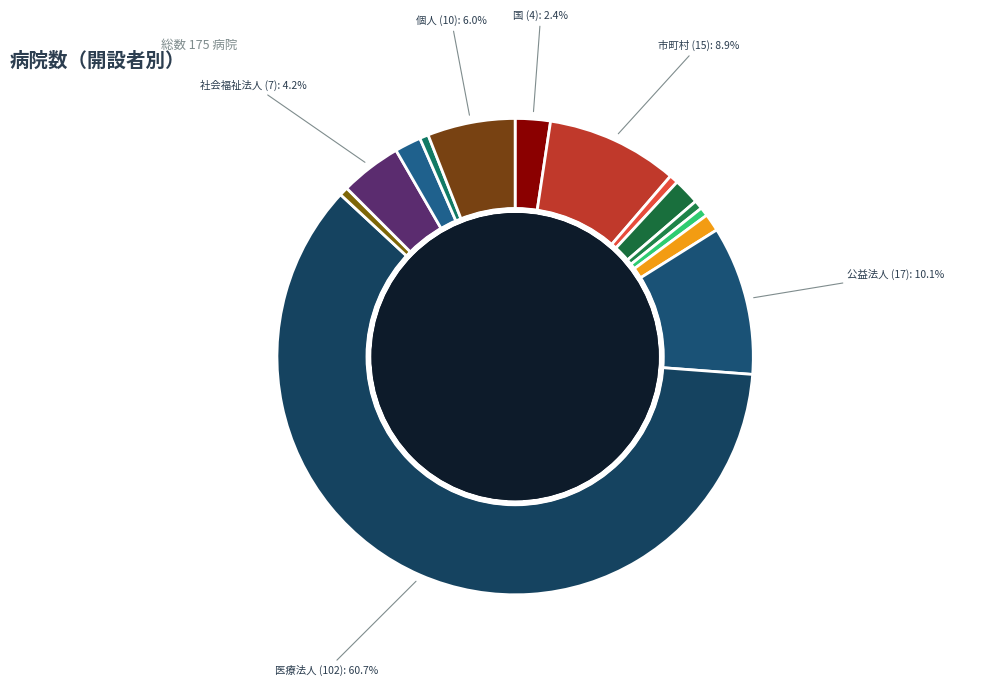

What is the change in value from 済生会 to 個人?

+9